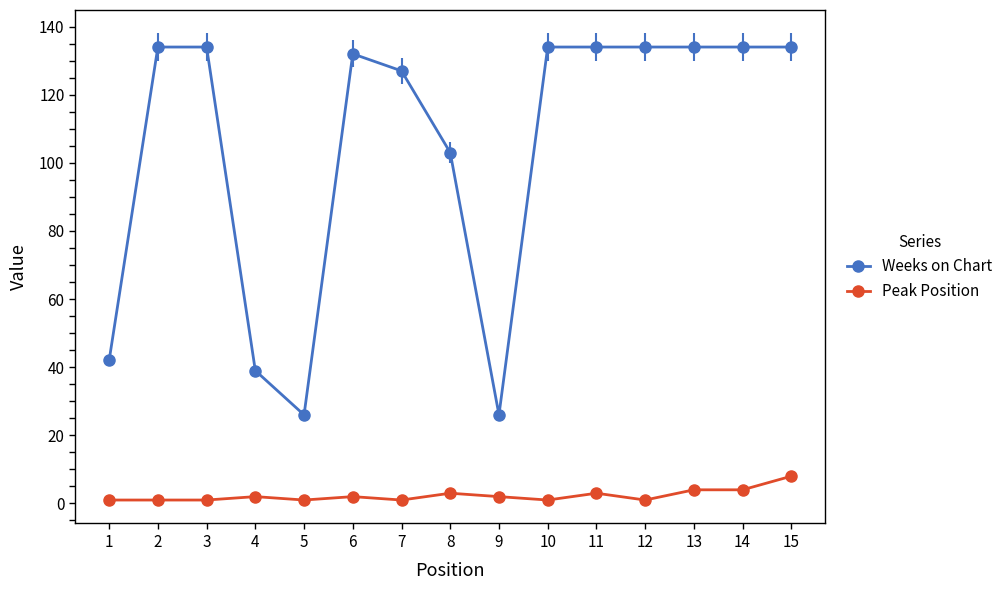

At which label does Peak Position reach its peak?

15